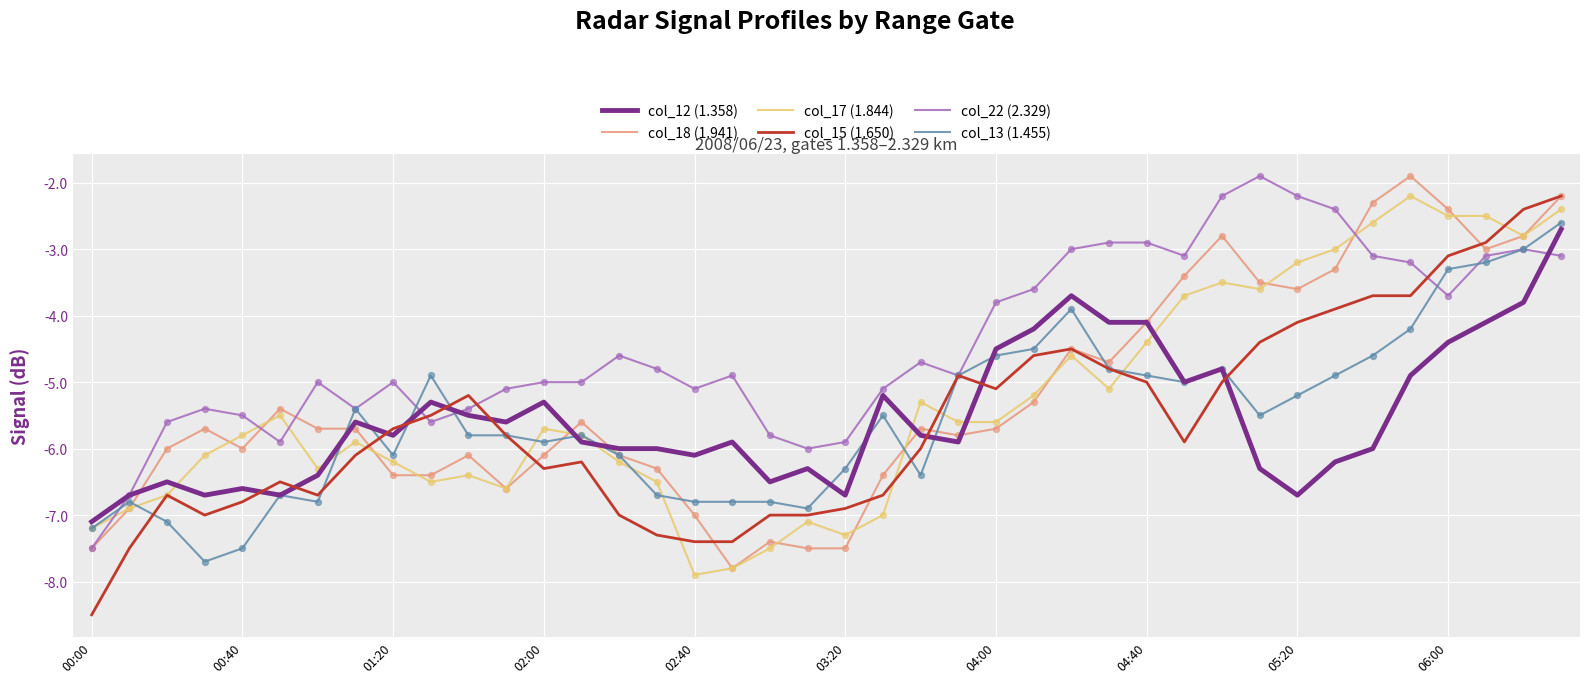

Which series has the largest total across all categories?

col_22 (2.329)